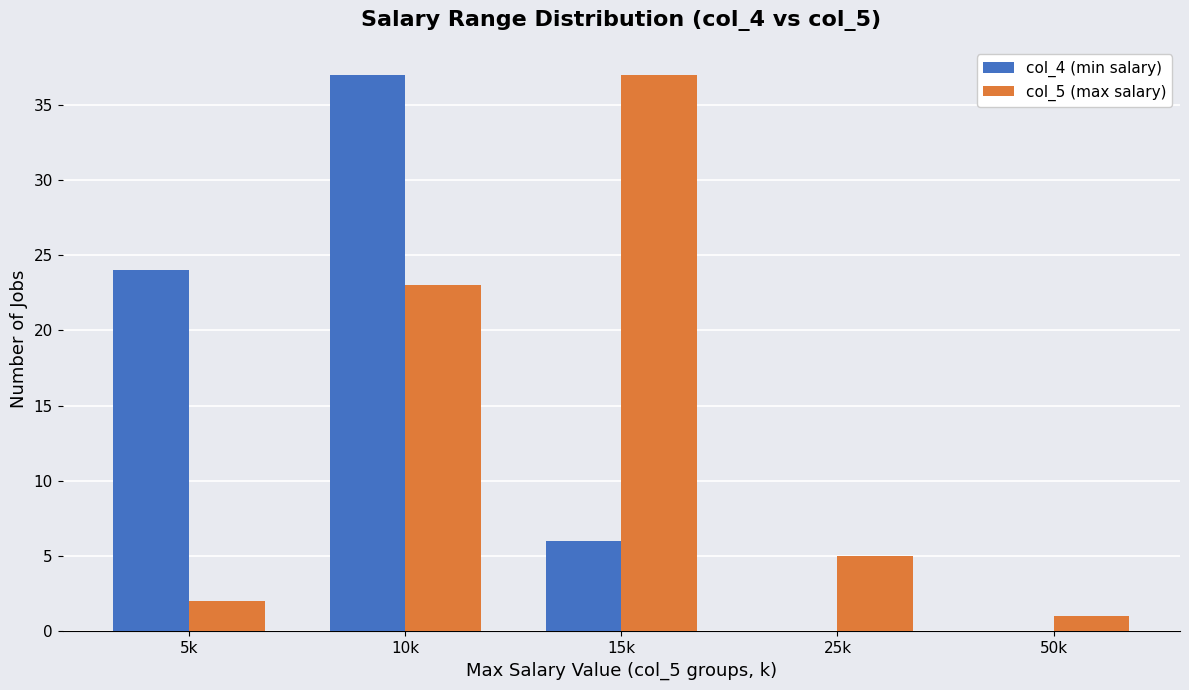

The value of col_4 (min salary) at 10k is 26. True or false?

False